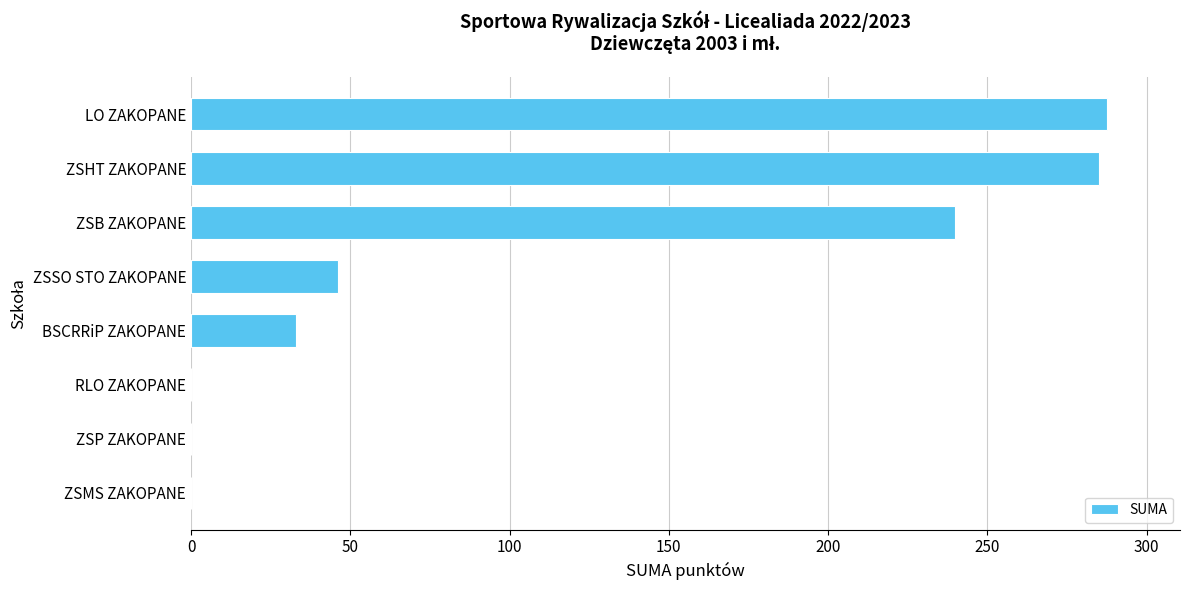

Reading top to bottom, list all the values displayed in this chart.

LO ZAKOPANE=287.5	ZSHT ZAKOPANE=285.0	ZSB ZAKOPANE=240.0	ZSSO STO ZAKOPANE=46.0	BSCRRiP ZAKOPANE=33.0	RLO ZAKOPANE=0.0	ZSP ZAKOPANE=0.0	ZSMS ZAKOPANE=0.0